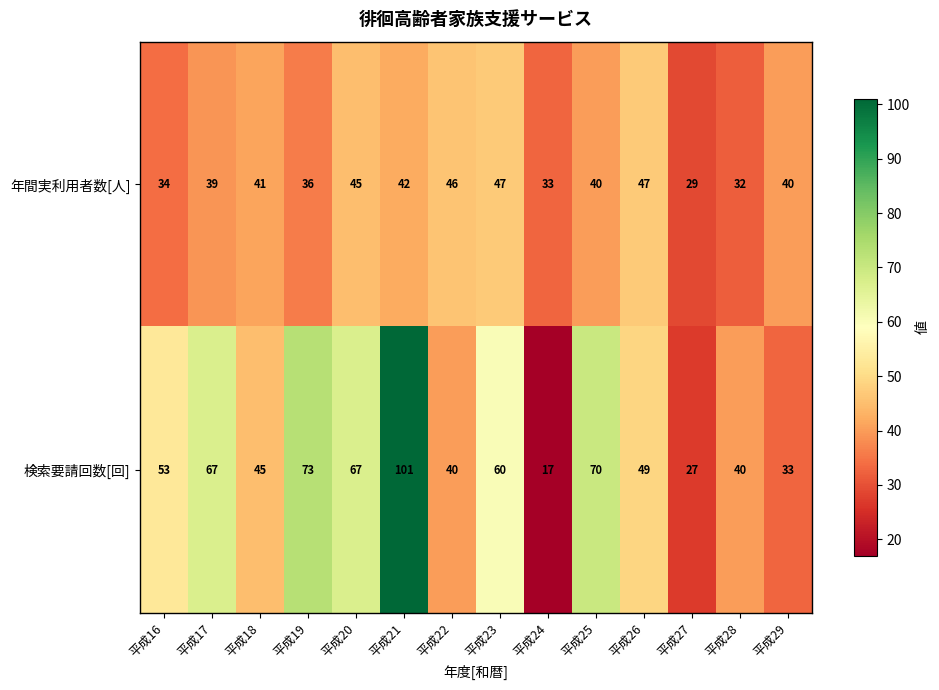

What is the difference between the 検索要請回数[回] values at 平成19 and 平成26?

24